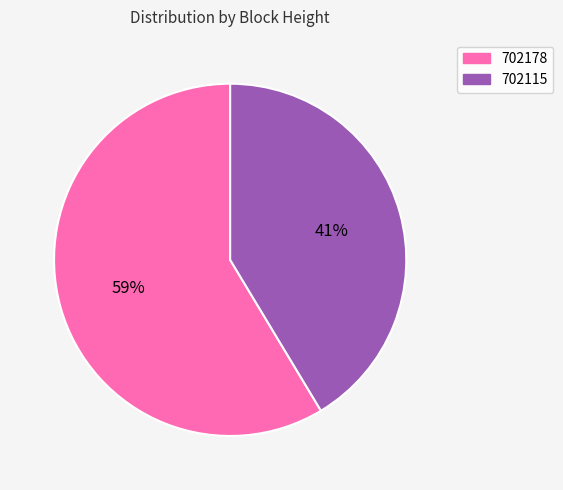

Do 702178 and 702115 together represent more than half of the pie?

Yes